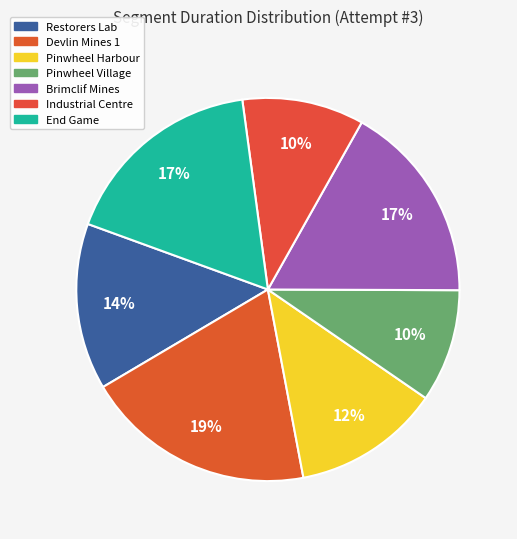

To the nearest percent, what is the difference between the Restorers Lab and Devlin Mines 1 slice percentages?

5%